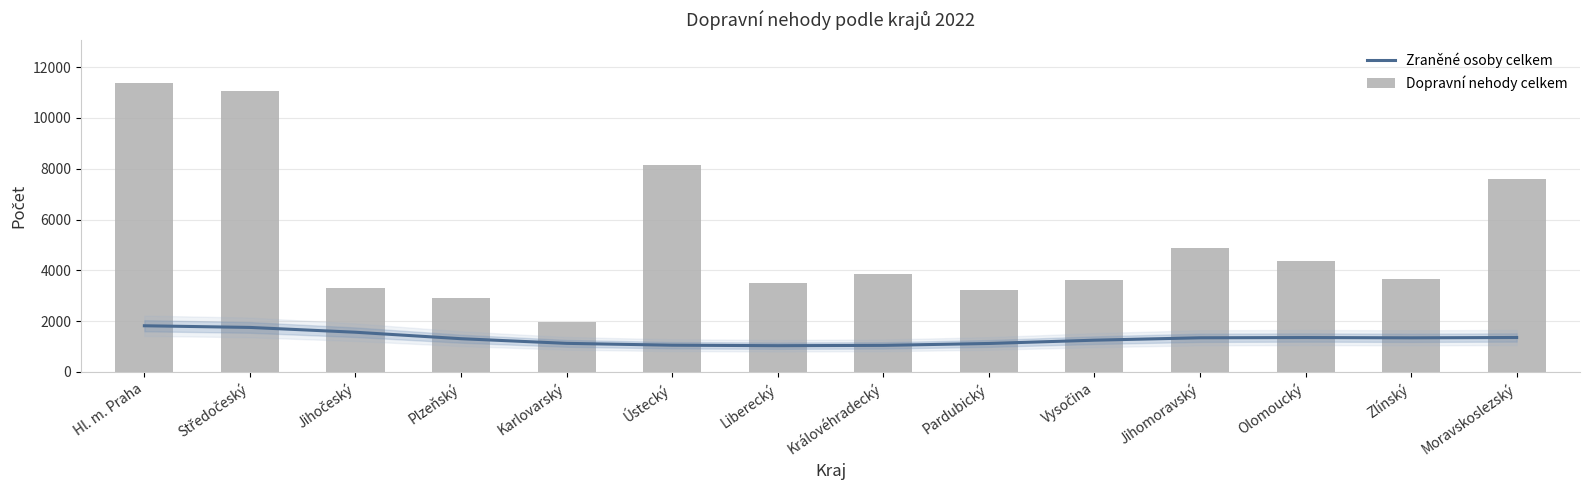

What is the maximum value for Zraněné osoby celkem?

1818.6